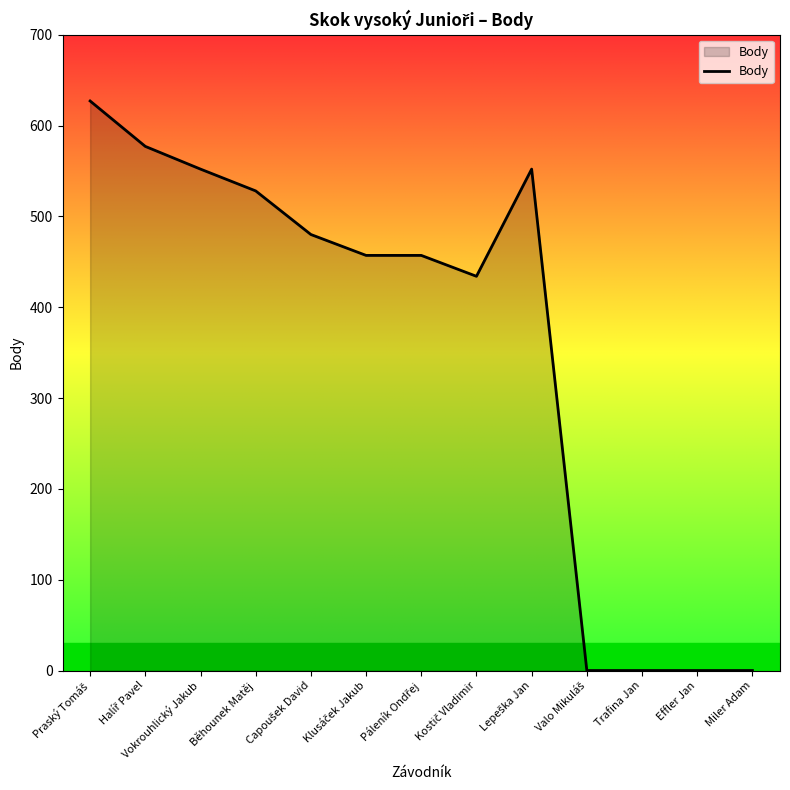

How many lines are shown in the chart?

1